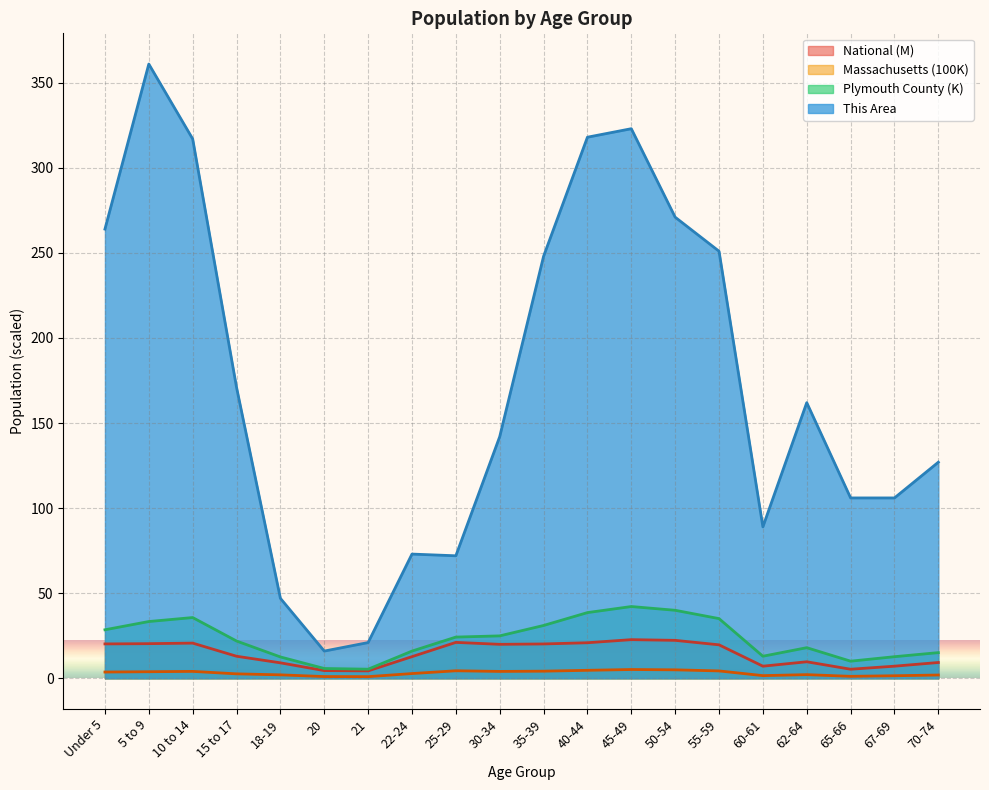

How many interior local valleys does the This Area series have?

3